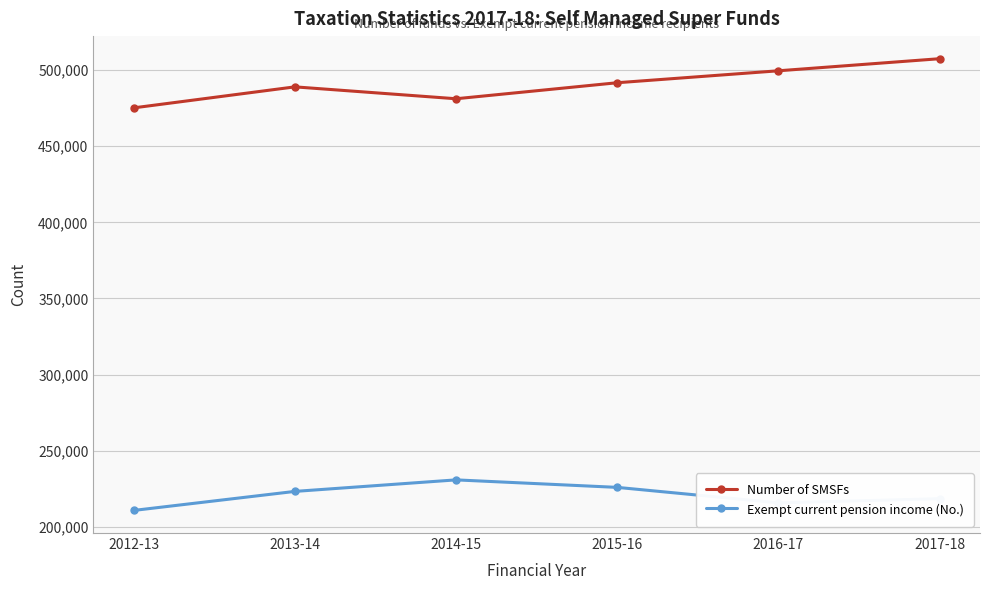

What position from the left is 2015-16?

4